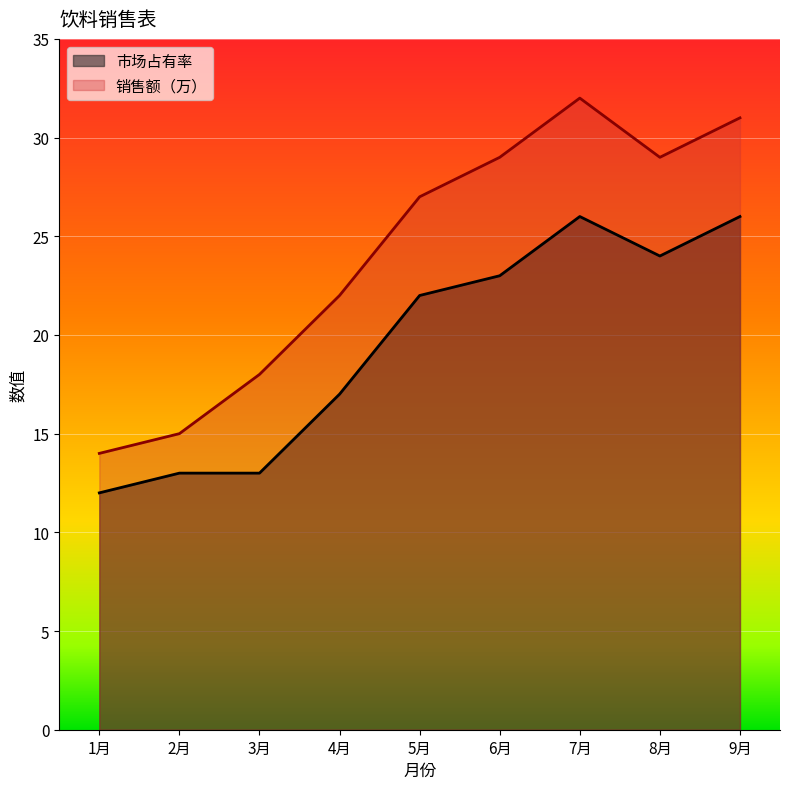

Which series changed the most between 5月 and 8月?

市场占有率